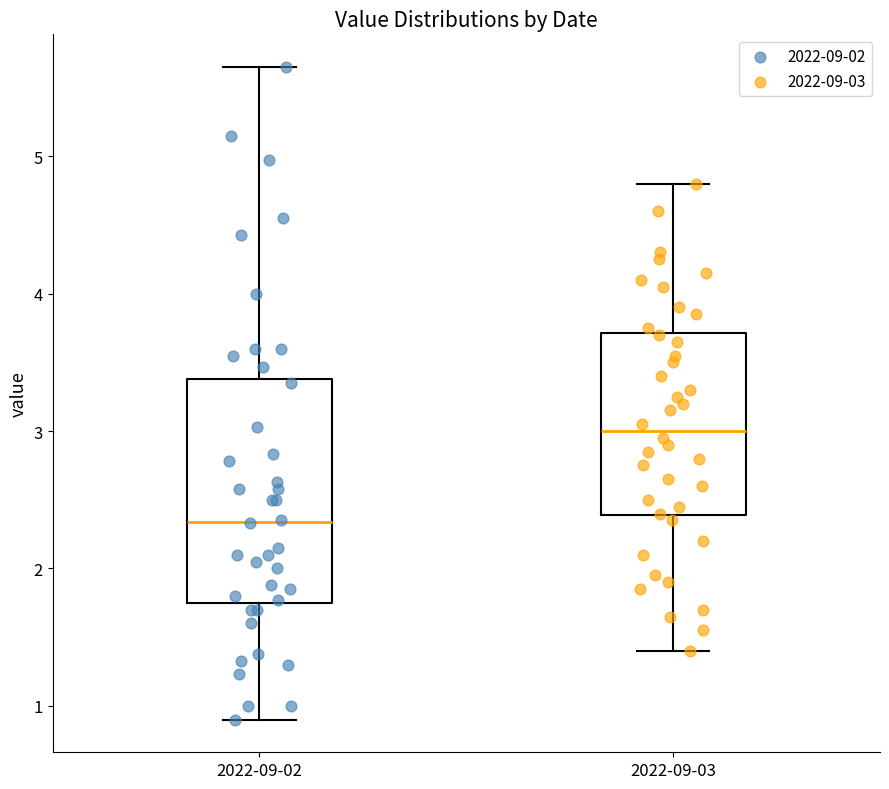

Which box's median line is the lowest?

2022-09-02